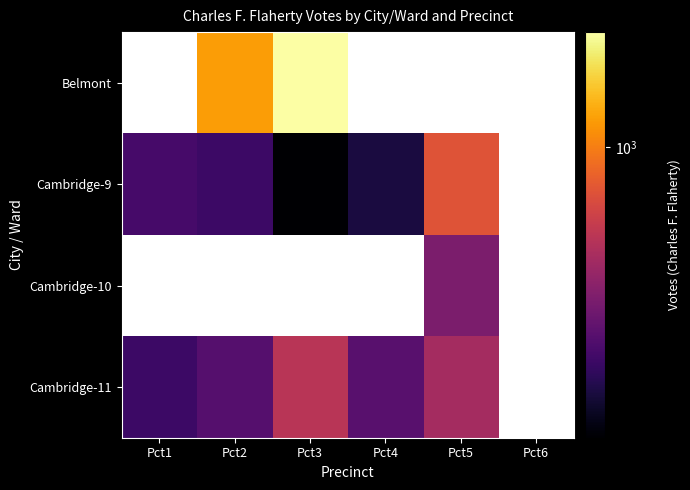

What is the sum of the Cambridge-9 values at Pct2 and Pct4?

750.0